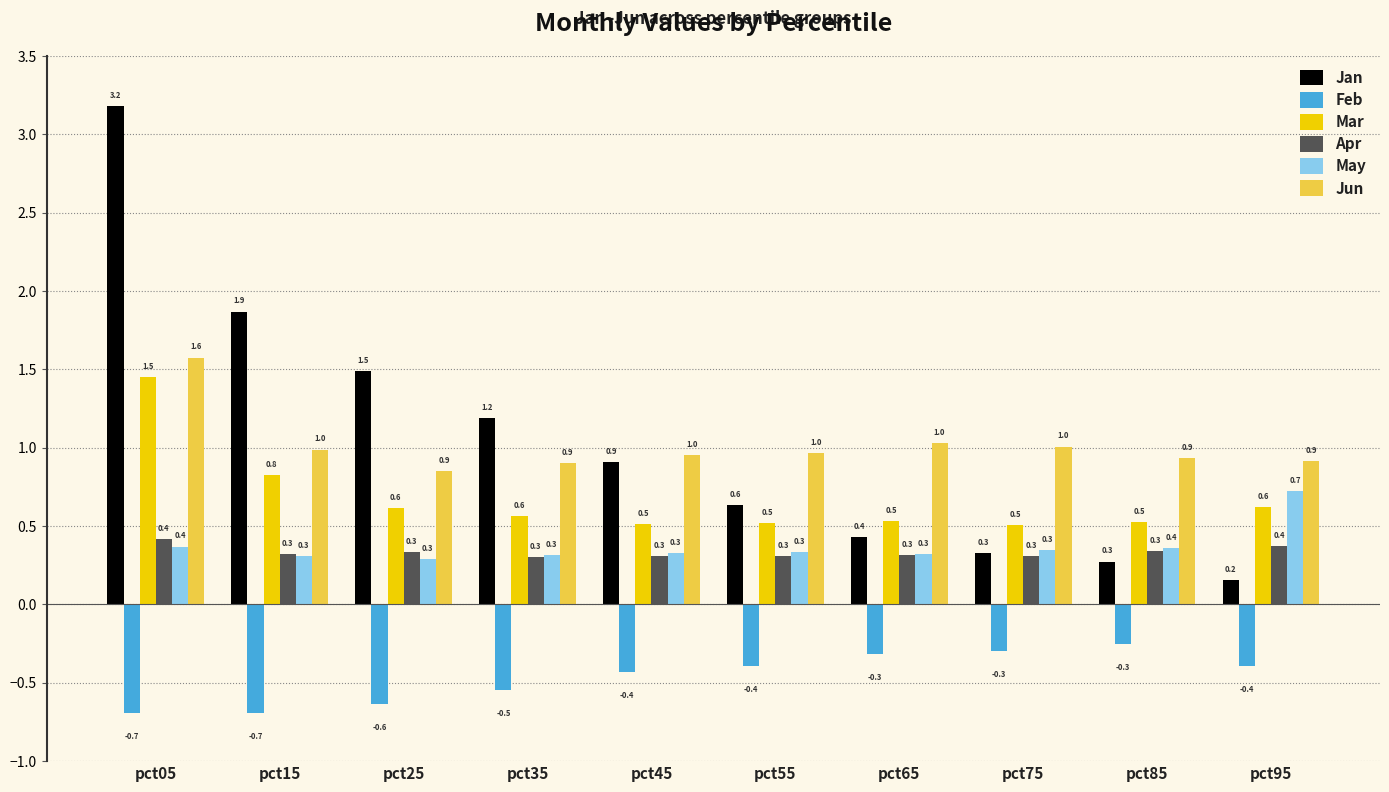

At how many categories does at least one series exceed 0?

10